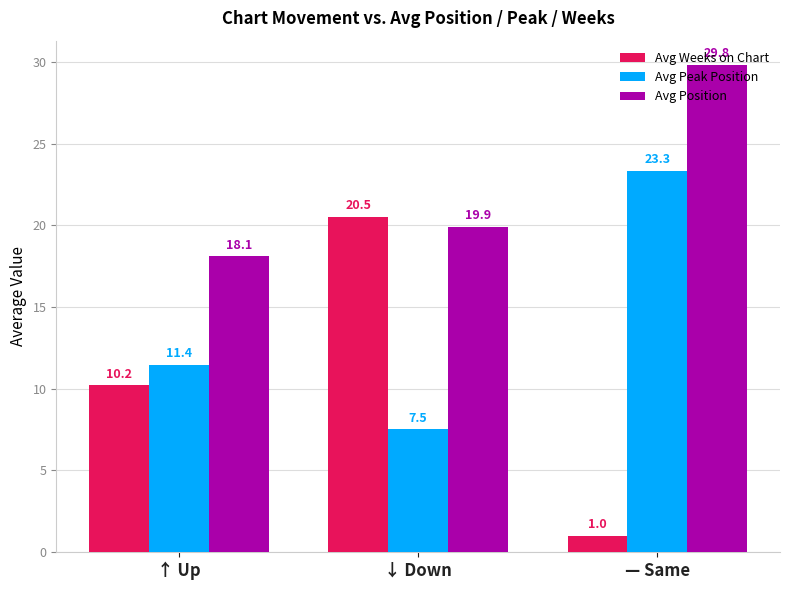

True or false: Avg Peak Position has a value of 19.9 at ↑ Up.

False